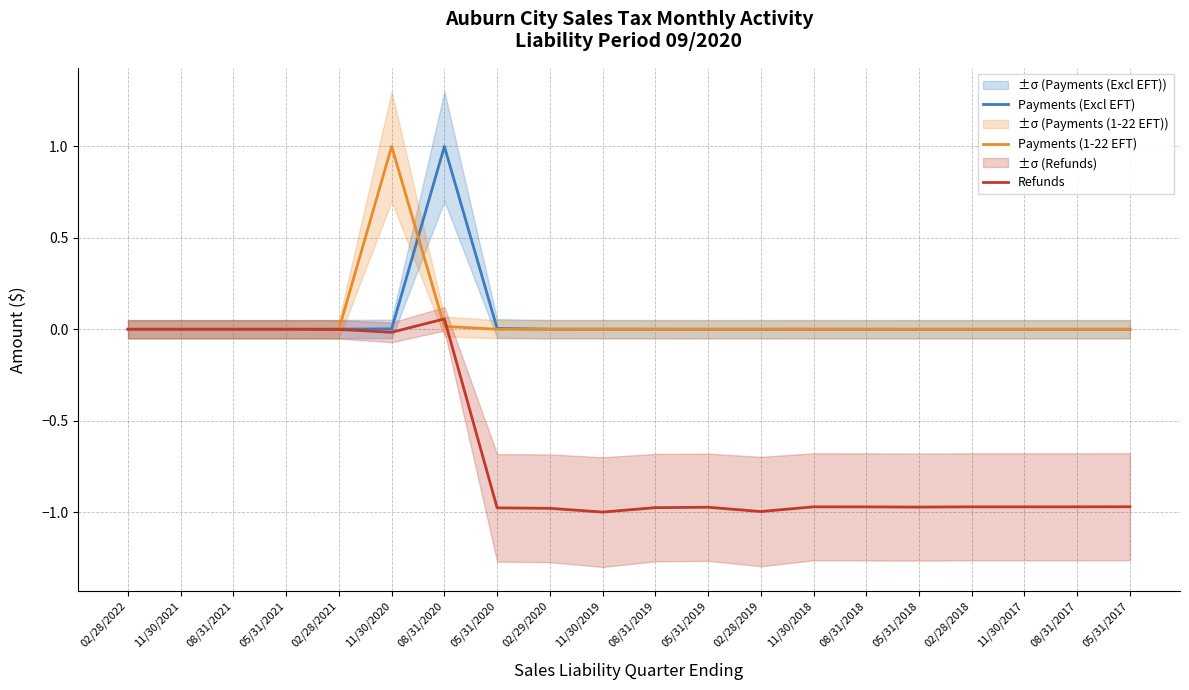

Does the chart have visible grid lines?

Yes